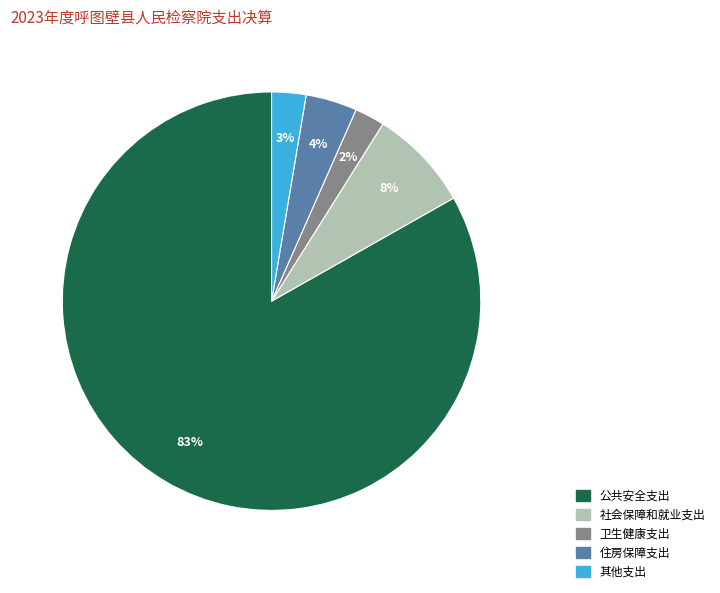

Is it true that 卫生健康支出 is 2% of the pie?

True